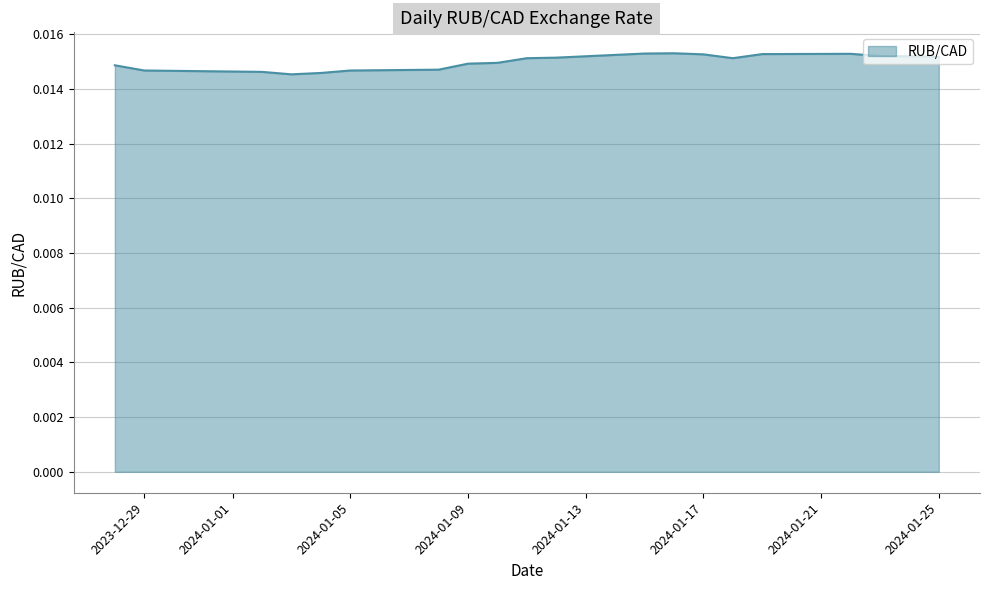

How many lines are shown in the chart?

1